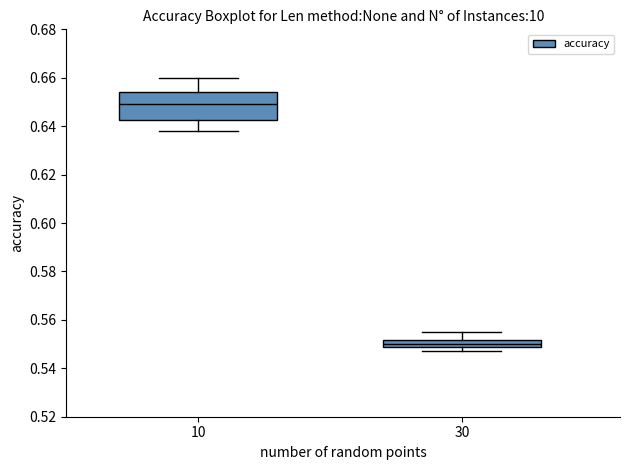

Comparing the boxes themselves (not the whiskers), which one is the tallest?

10